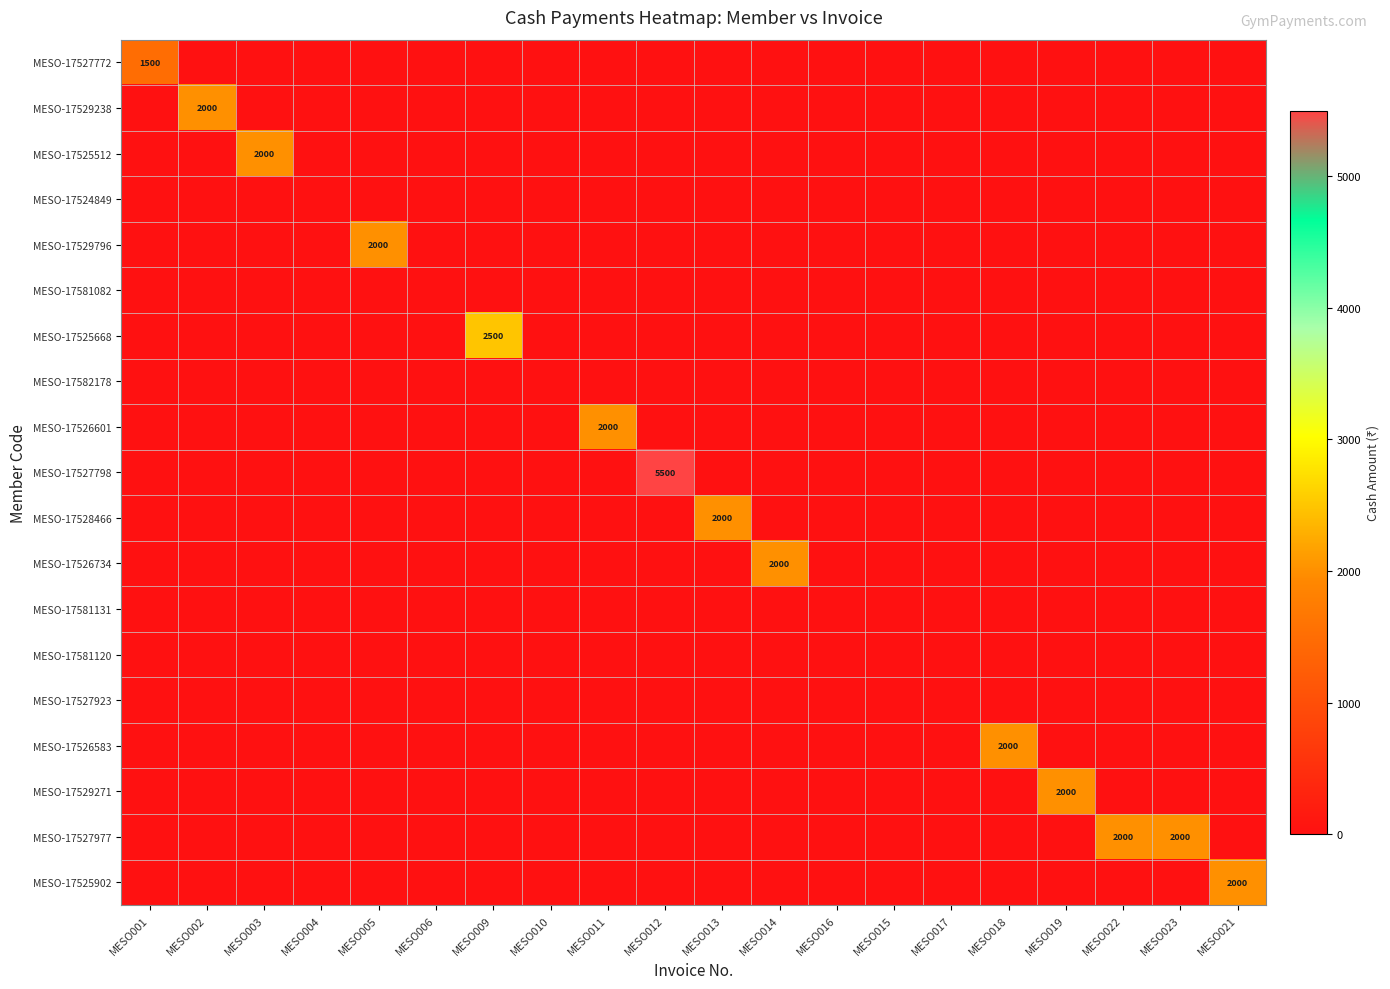

What is the total value across all series at MESO014?

2000